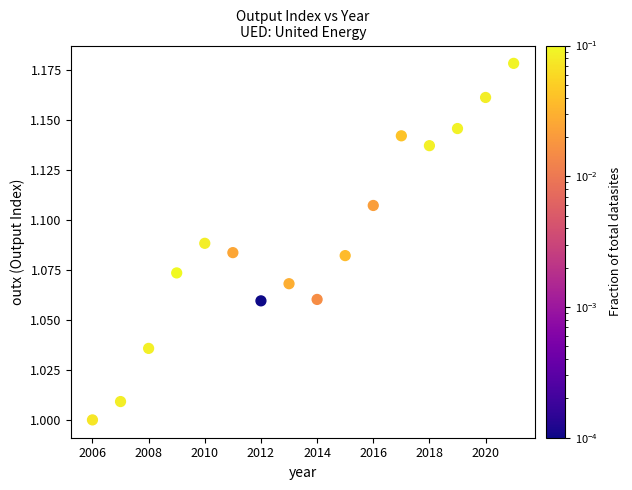

What is the range of X values (max minus min)?

15.0